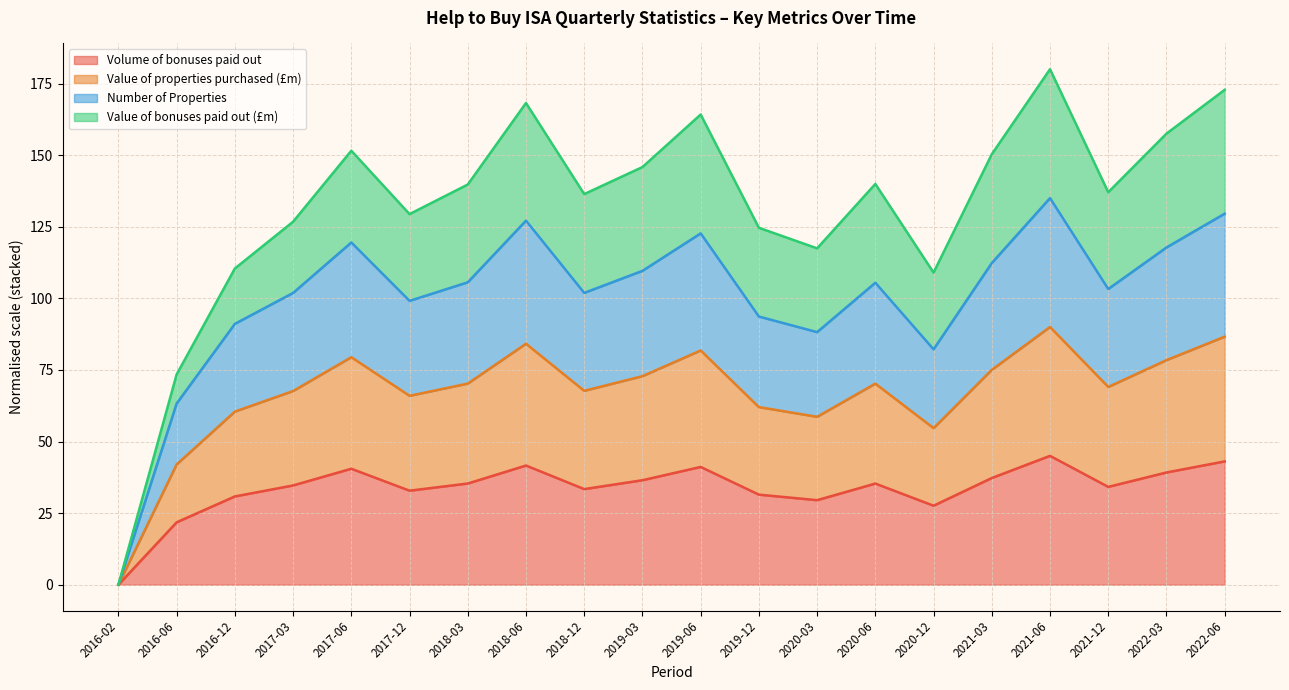

Which series has the widest spread of values?

Number of Properties